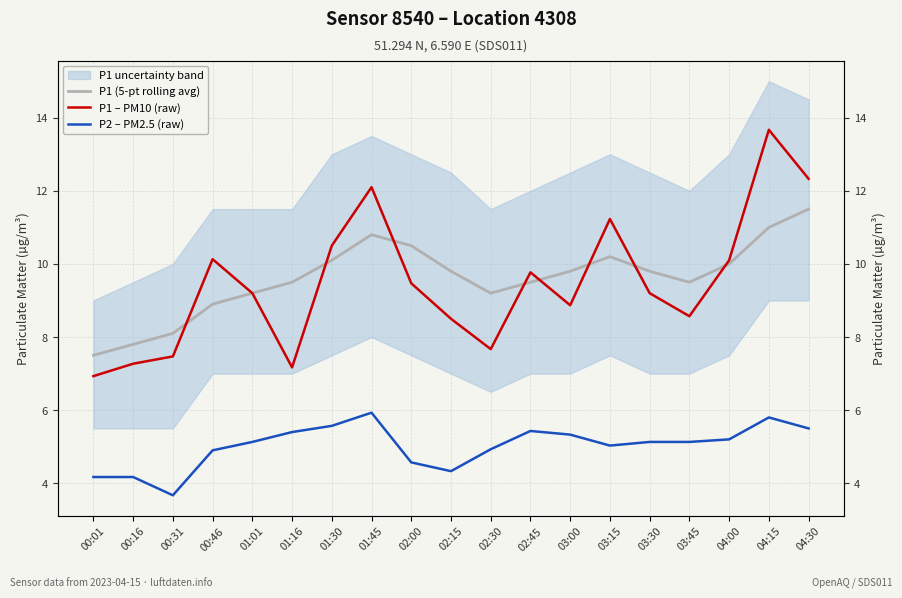

What is the minimum value shown in the chart?

3.7